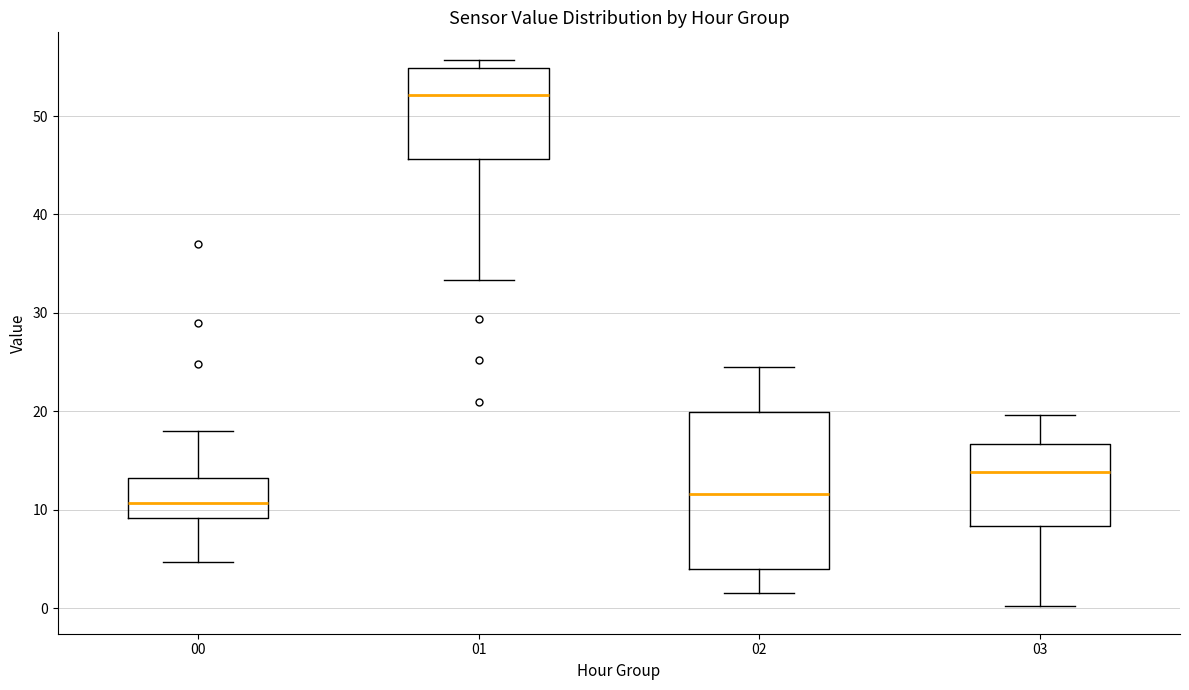

Which box's median line is the highest?

01